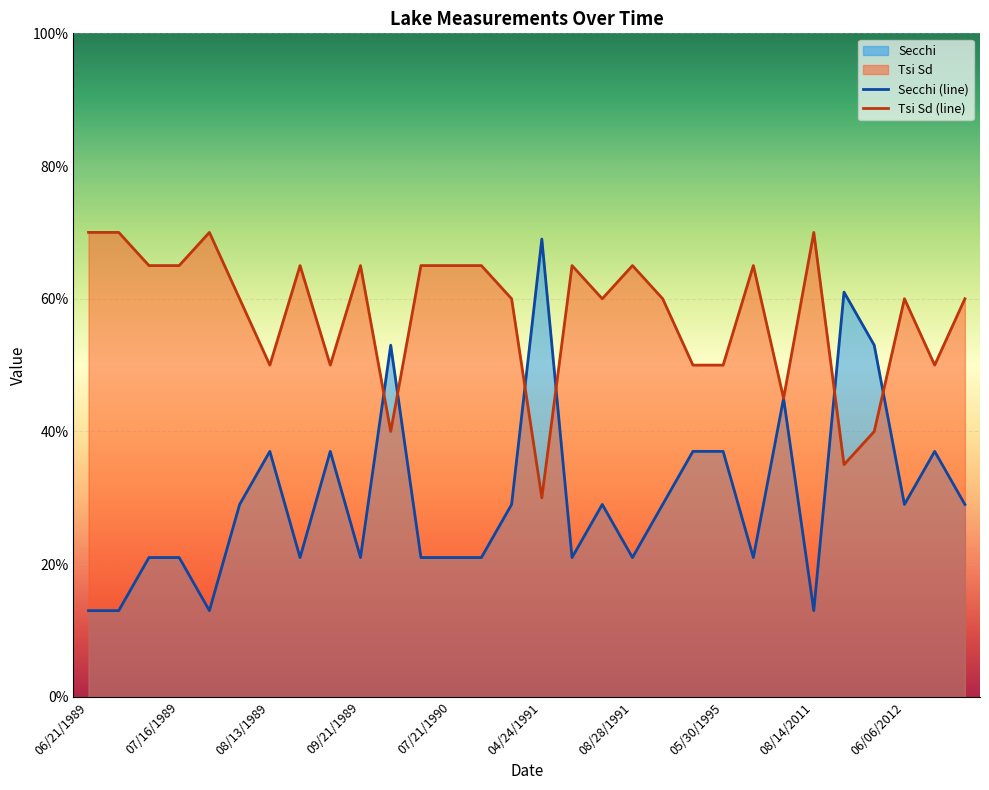

How many interior local peaks does the Tsi Sd series have?

8